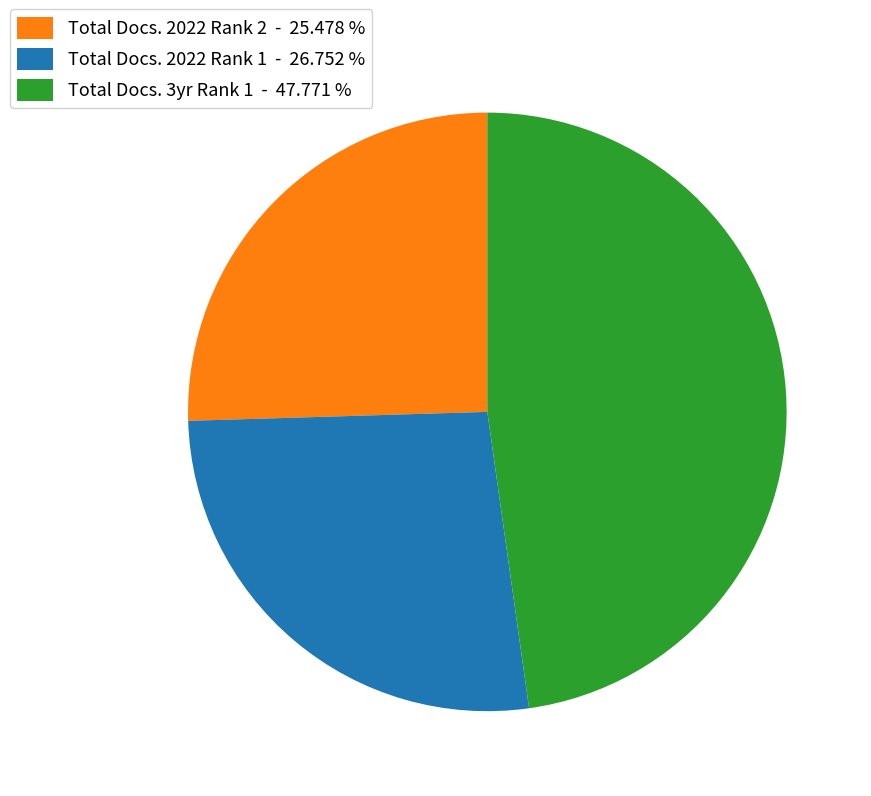

Rank the categories by value from highest to lowest.

Total Docs. 3yr Rank 1 - 47.771 %, Total Docs. 2022 Rank 1 - 26.752 %, Total Docs. 2022 Rank 2 - 25.478 %